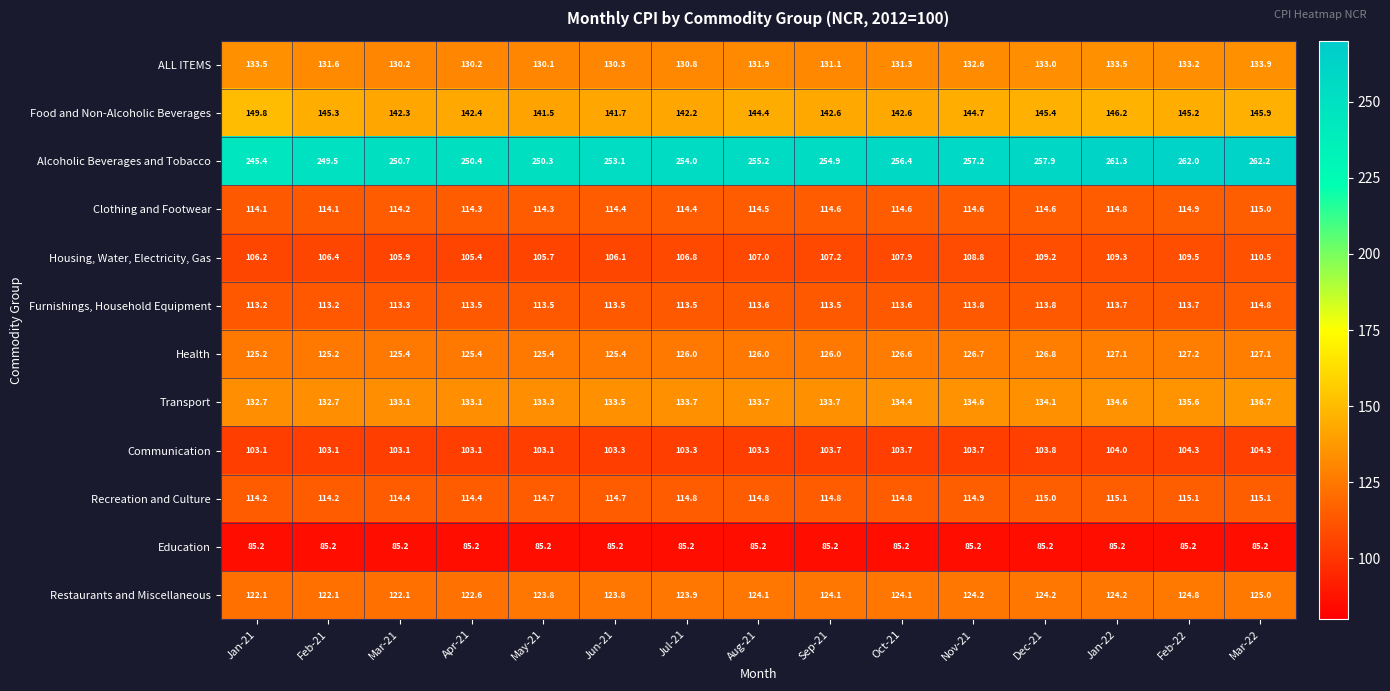

At how many categories does at least one series exceed 184?

15